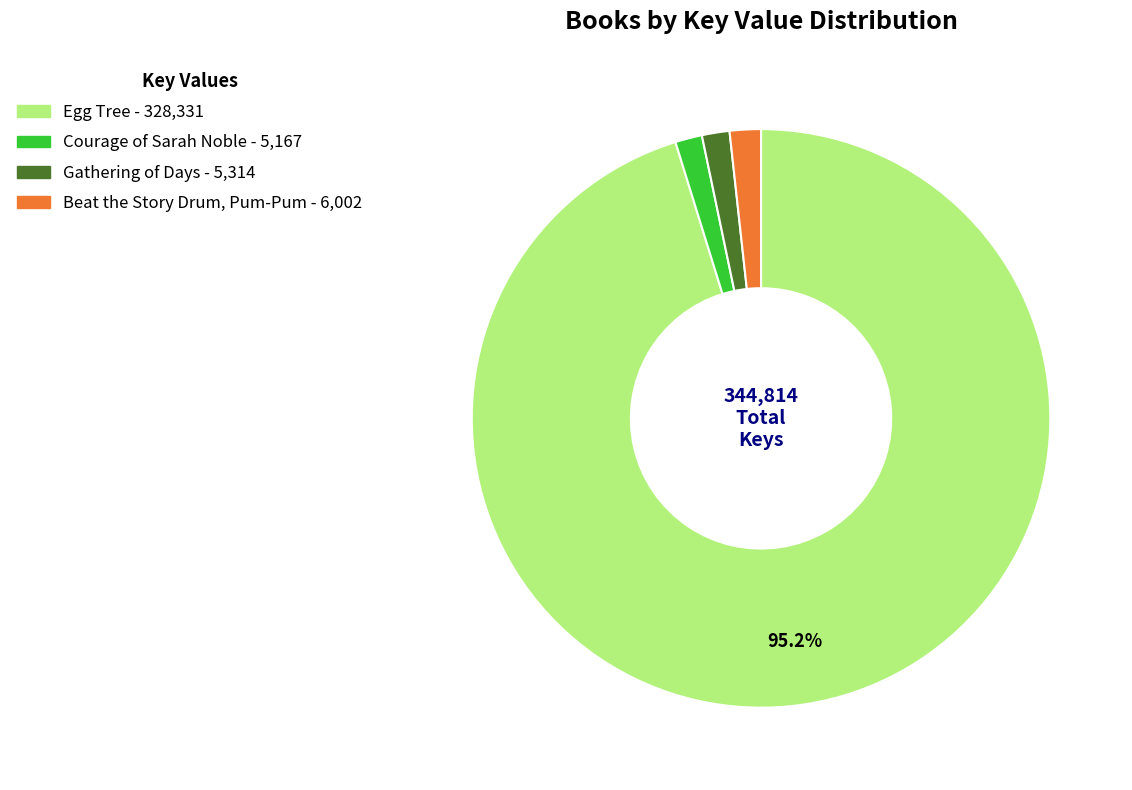

Approximately how many times larger is the value at Egg Tree compared to Courage of Sarah Noble?

63.5